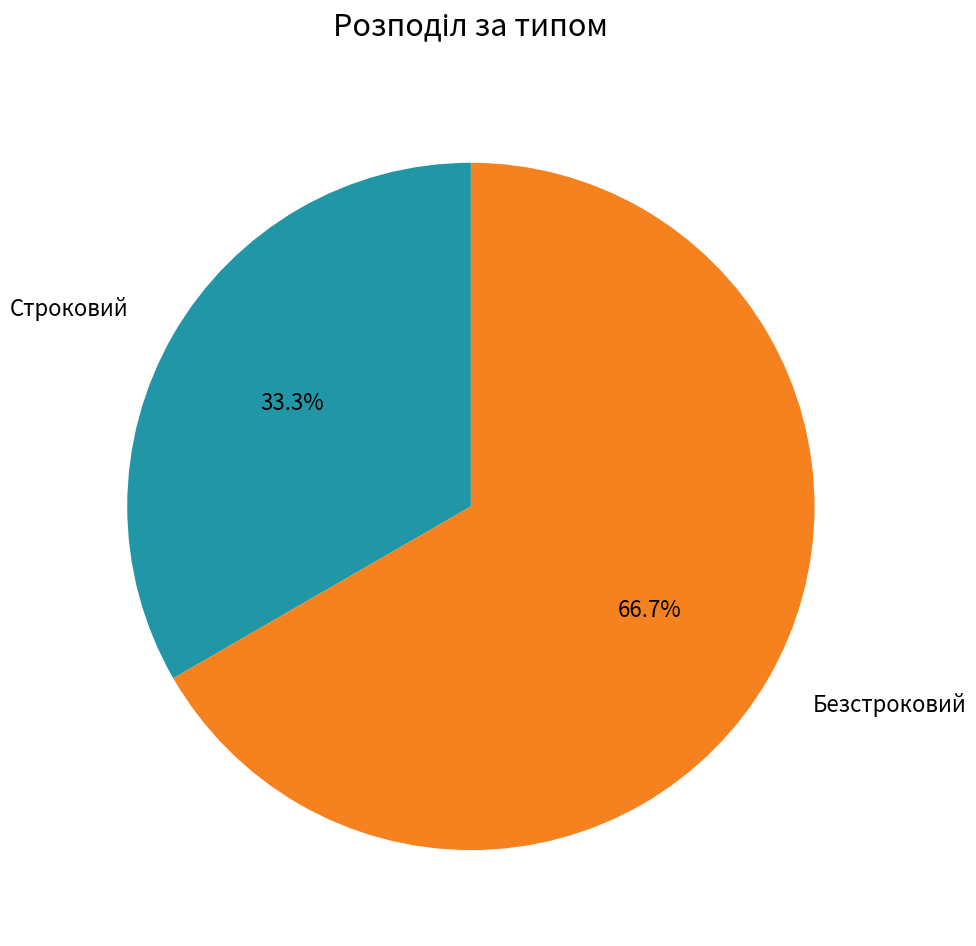

What percentage is the Строковий slice, to the nearest percent?

33%